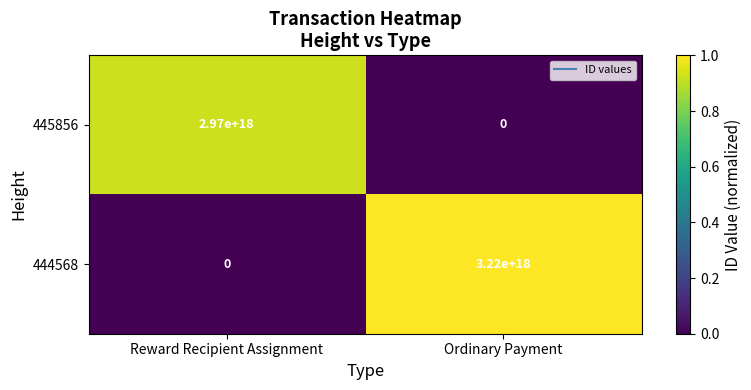

Which category has the lowest value in the 444568 series?

Reward Recipient Assignment